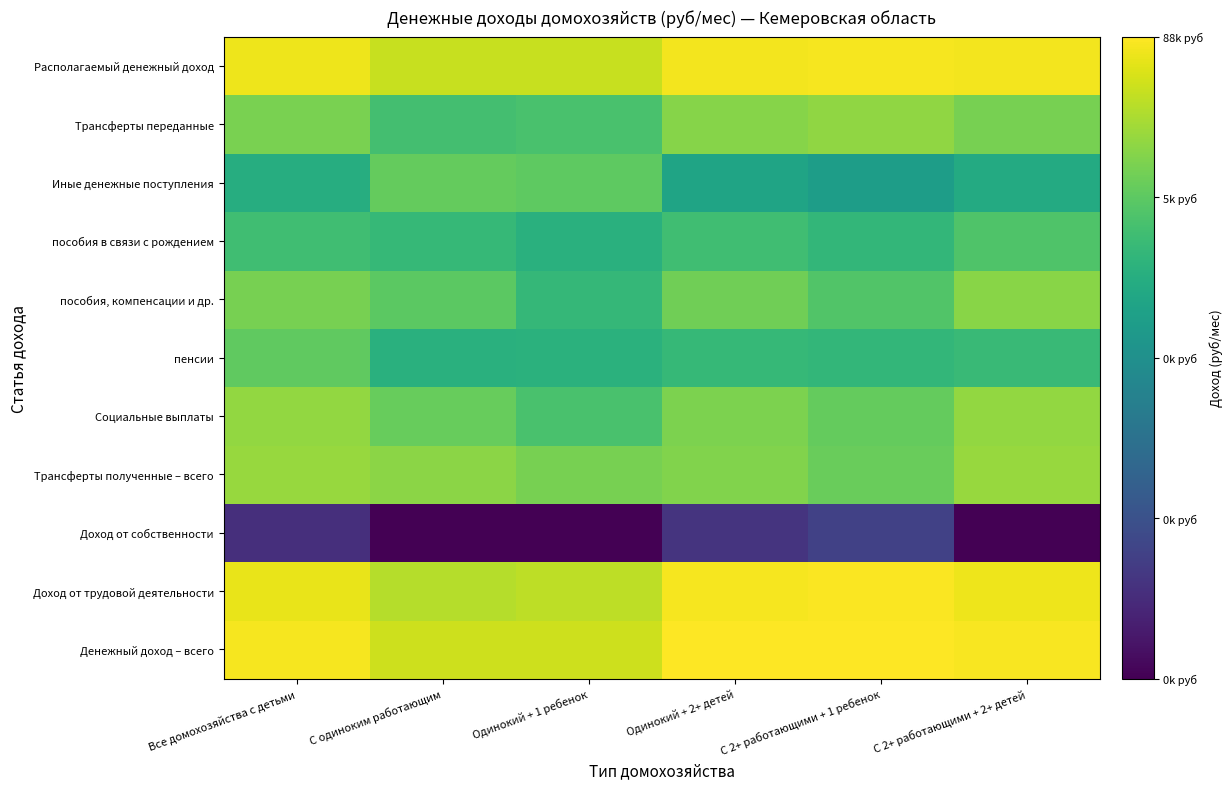

What is the spread (max minus min) of values at Одинокий + 1 ребенок?

10.5